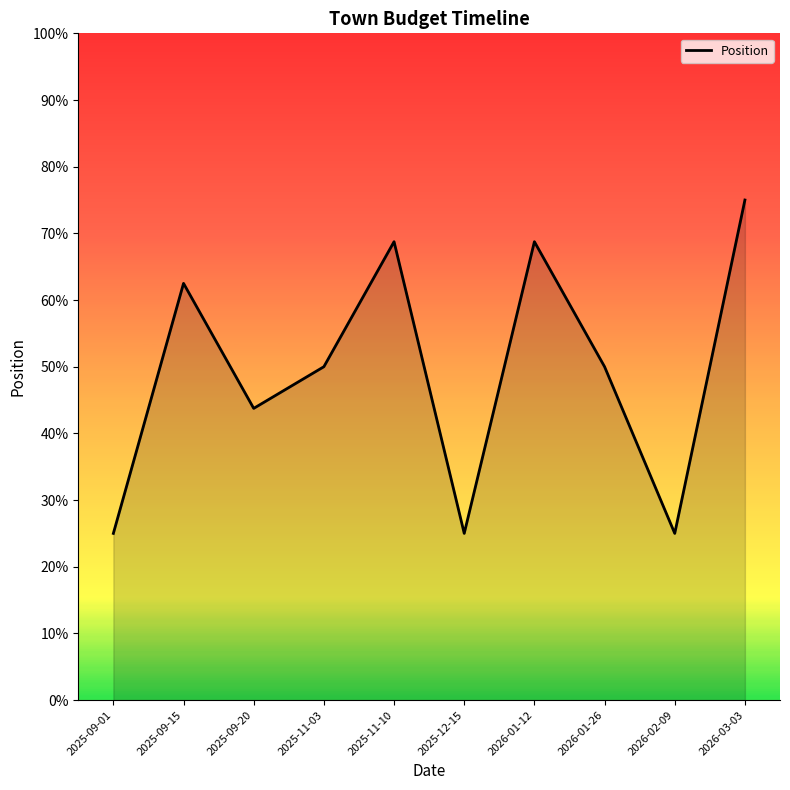

What is the greatest value displayed?

75.0